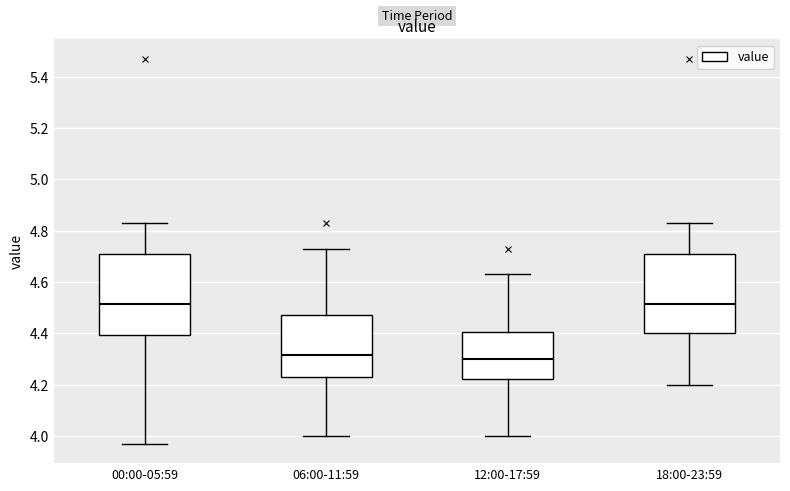

Where does the upper whisker of the box for 06:00-11:59 end on the y-axis? The values are not printed on the chart, so give them approximately, as read against the axis.

4.74